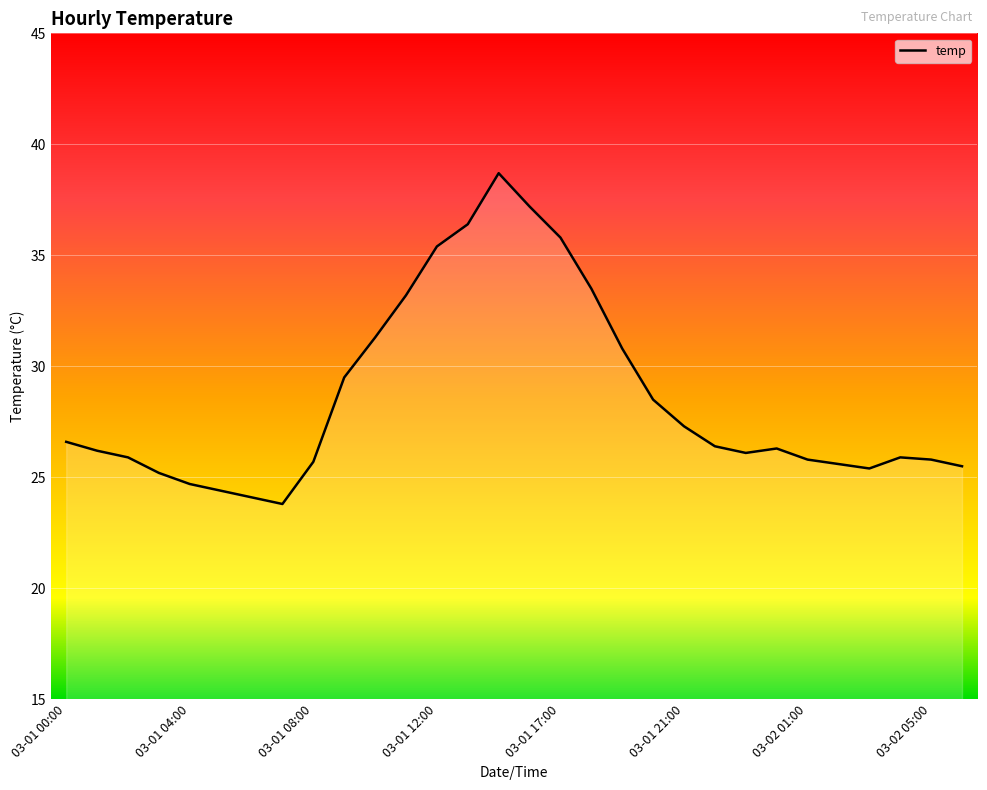

What is the difference between the maximum and minimum values?

14.9